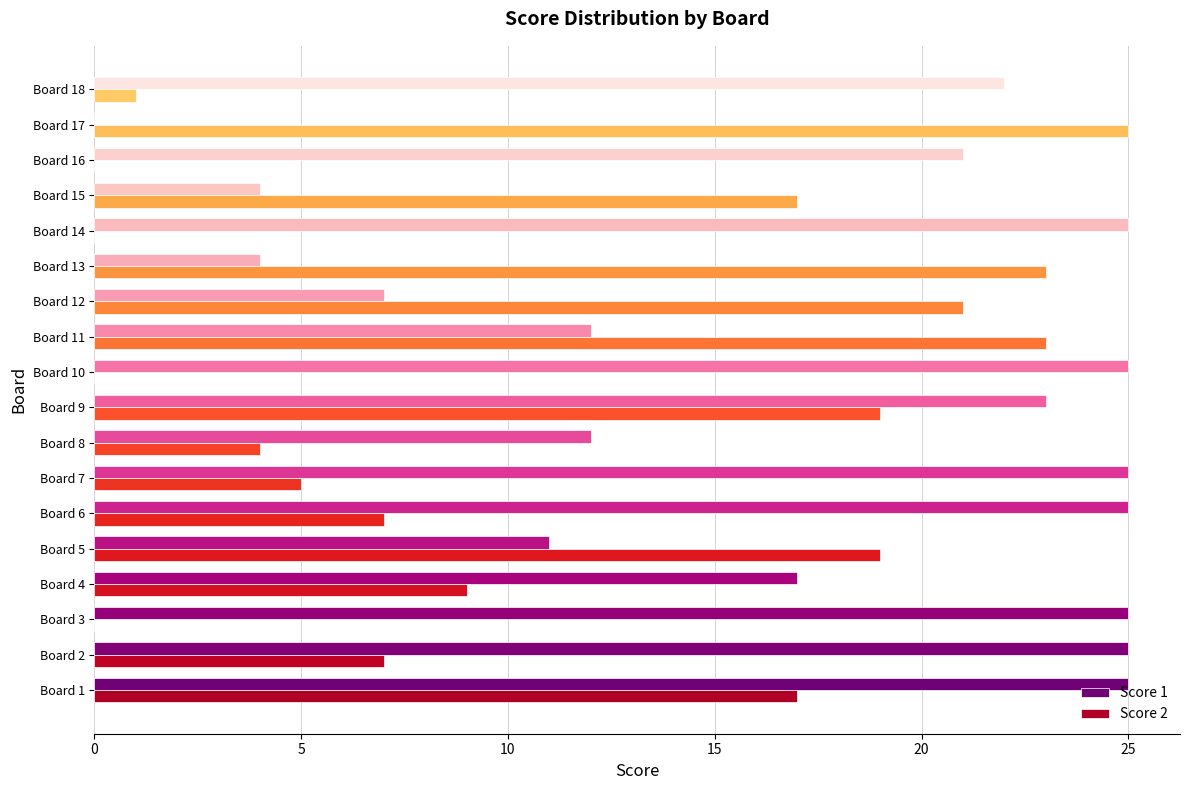

Which series has the largest total across all categories?

Score 1